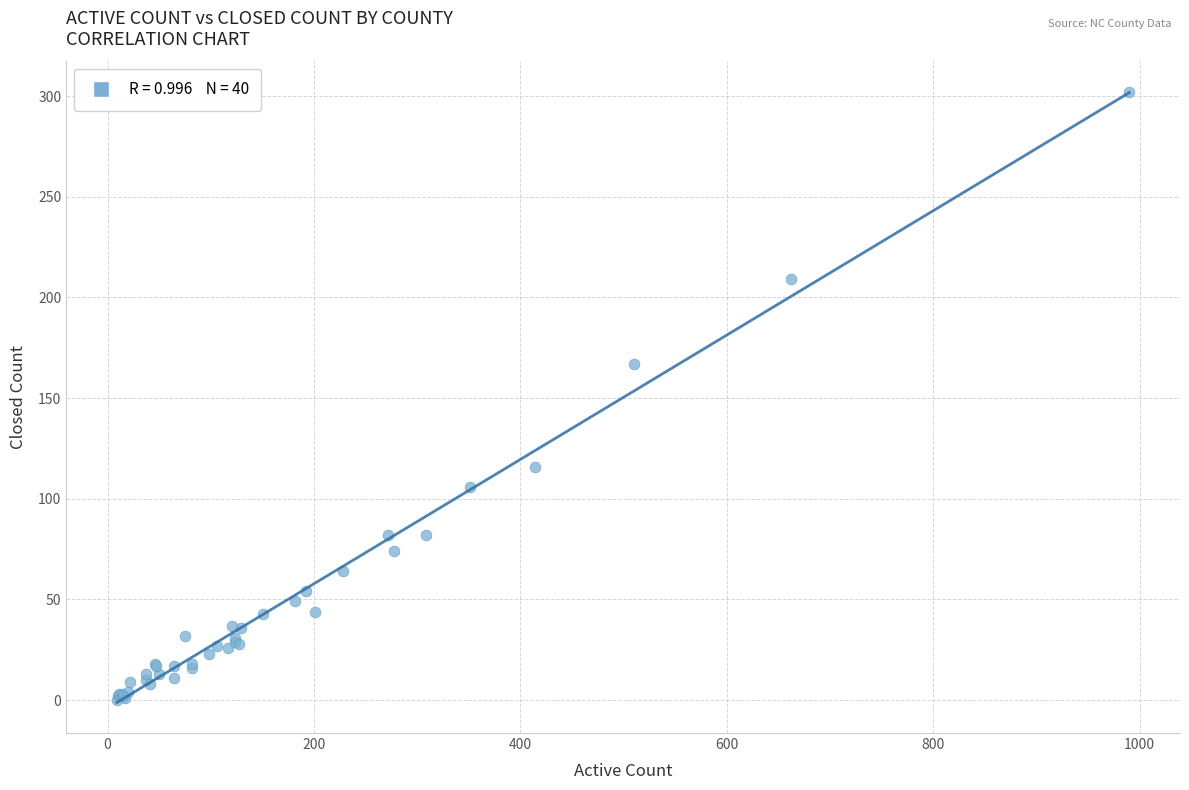

What Y value in the scatter plot is closest to 151?

167